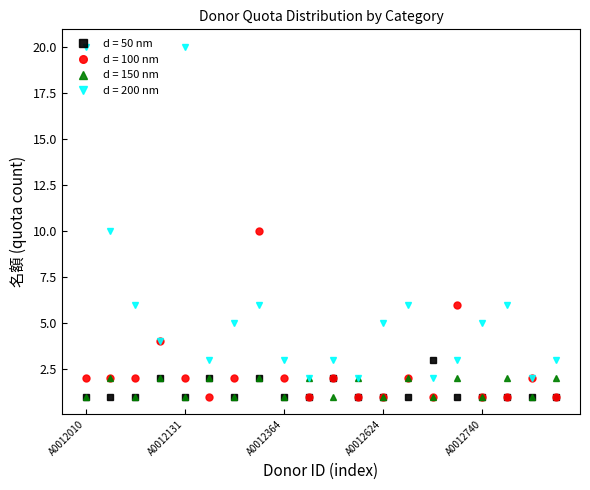

In d = 150 nm, how many points are lower than both neighbors (excluding endpoints)?

9